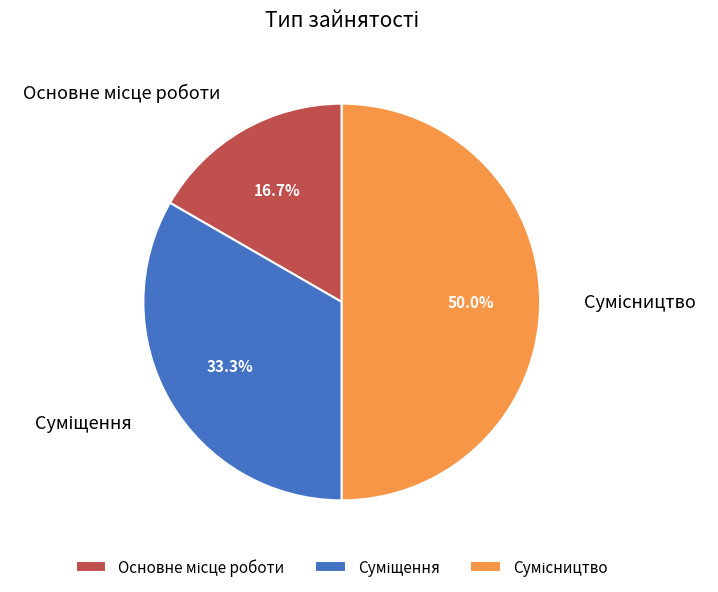

What is the smallest slice in the pie chart?

Основне місце роботи